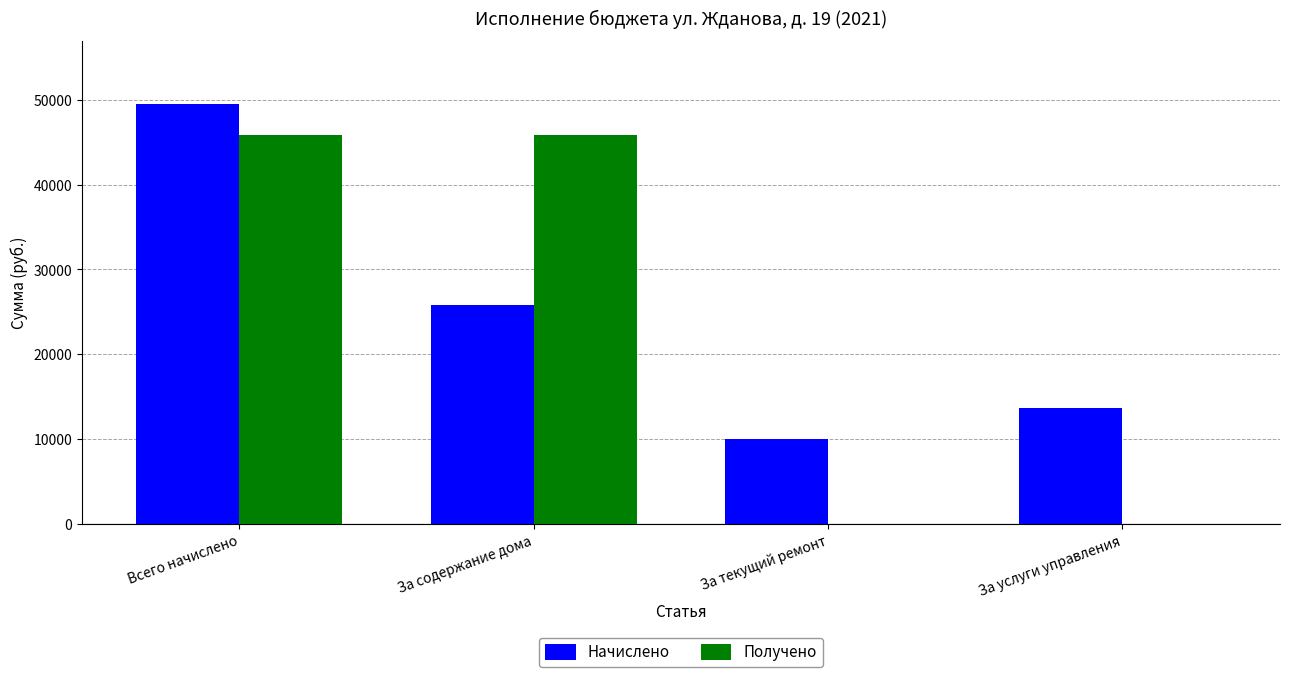

Is the value of Получено at Всего начислено greater than the value of Начислено at За услуги управления?

Yes